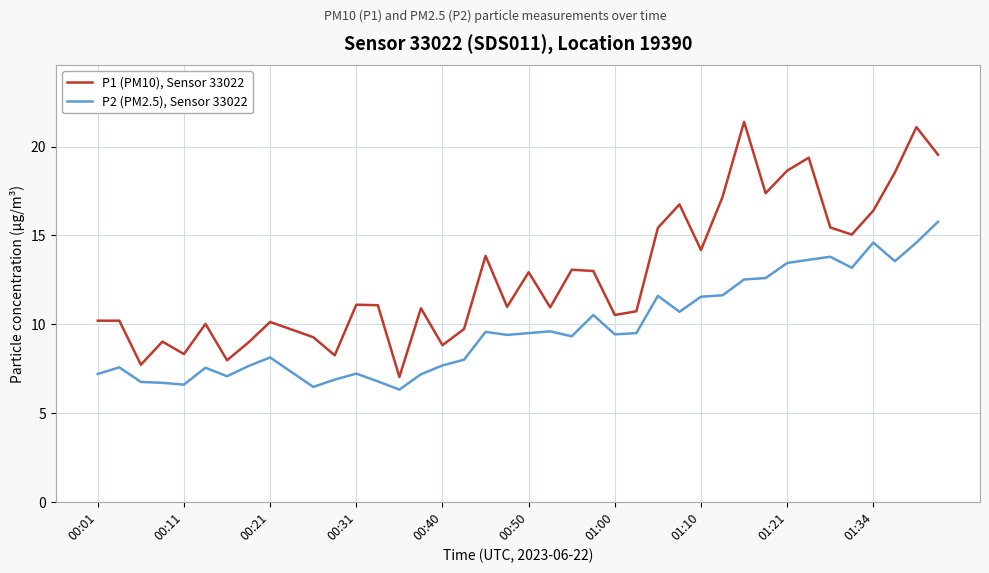

Rank the series by their maximum value, from lowest to highest.

P2 (PM2.5), Sensor 33022, P1 (PM10), Sensor 33022